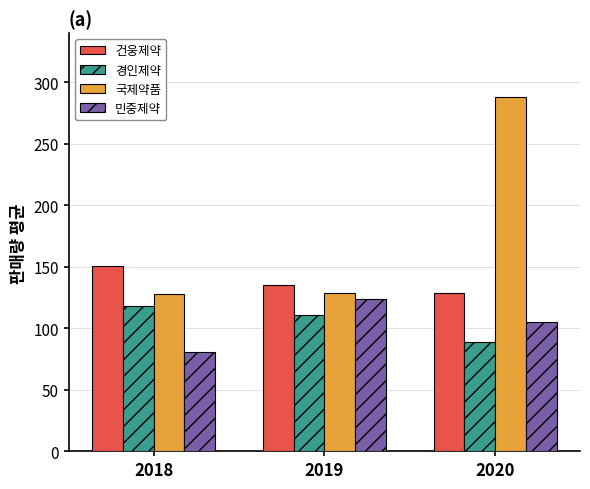

Which category has the highest value across all series?

2020